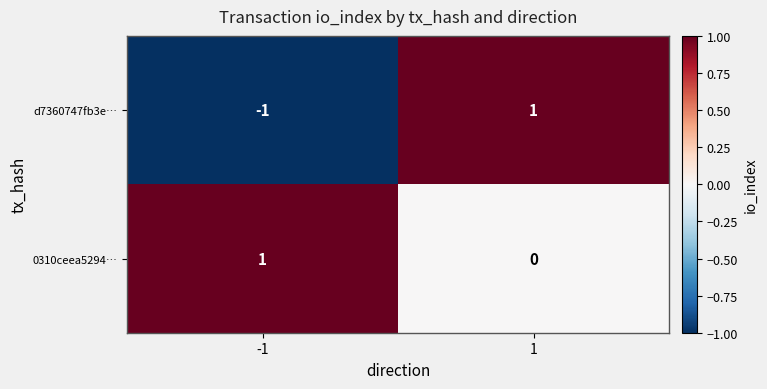

List the labels in order of d7360747fb3e… value, largest first.

1, -1